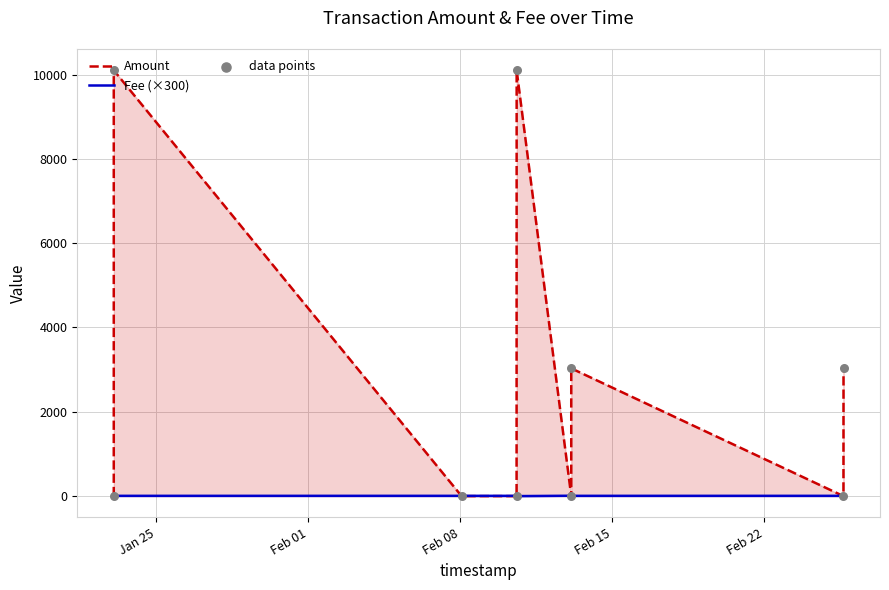

Which series reaches the minimum Y coordinate?

Amount